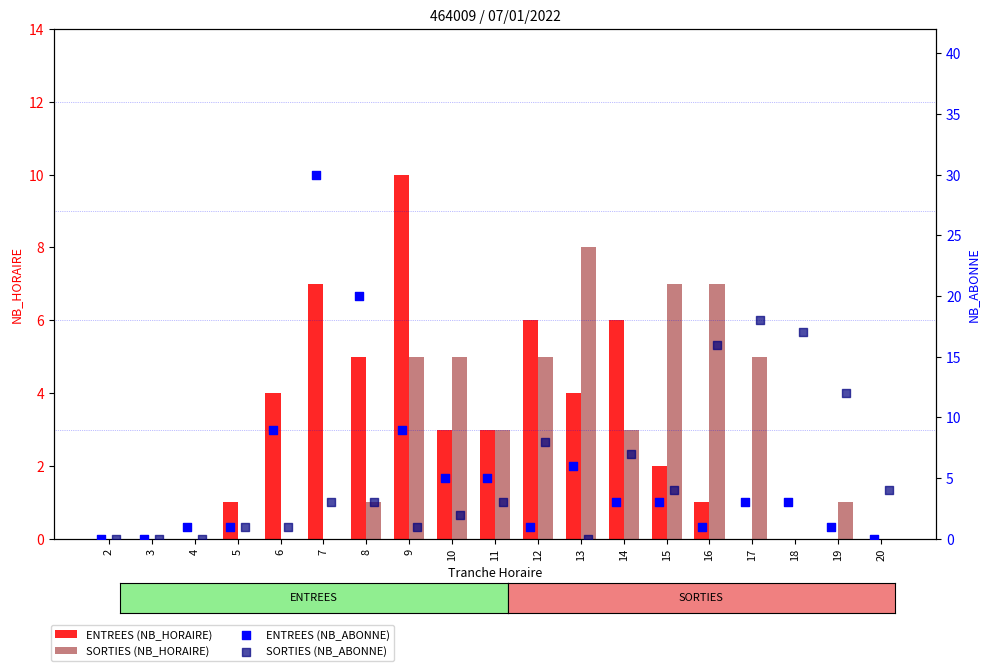

At how many categories does at least one series exceed 21?

1